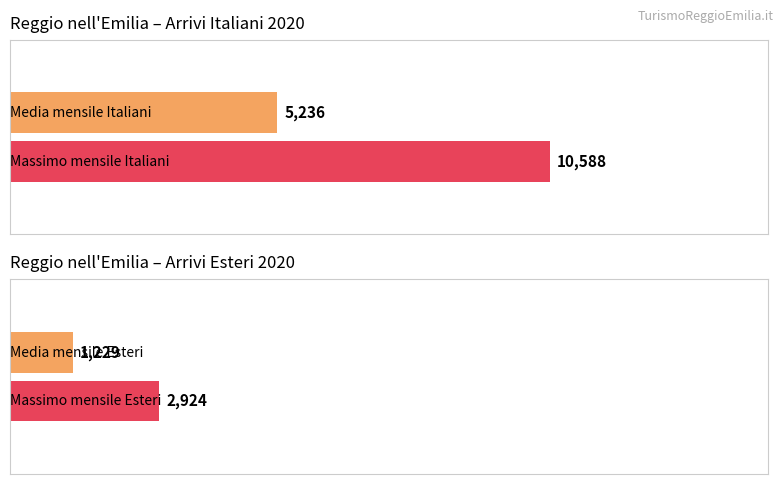

Does the chart contain stacked bars?

No